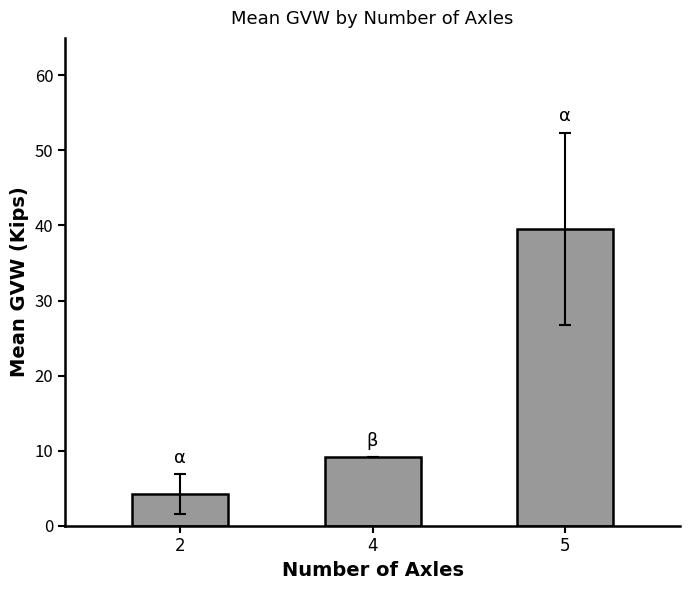

What is the value of the 2nd bar from the left?

9.1